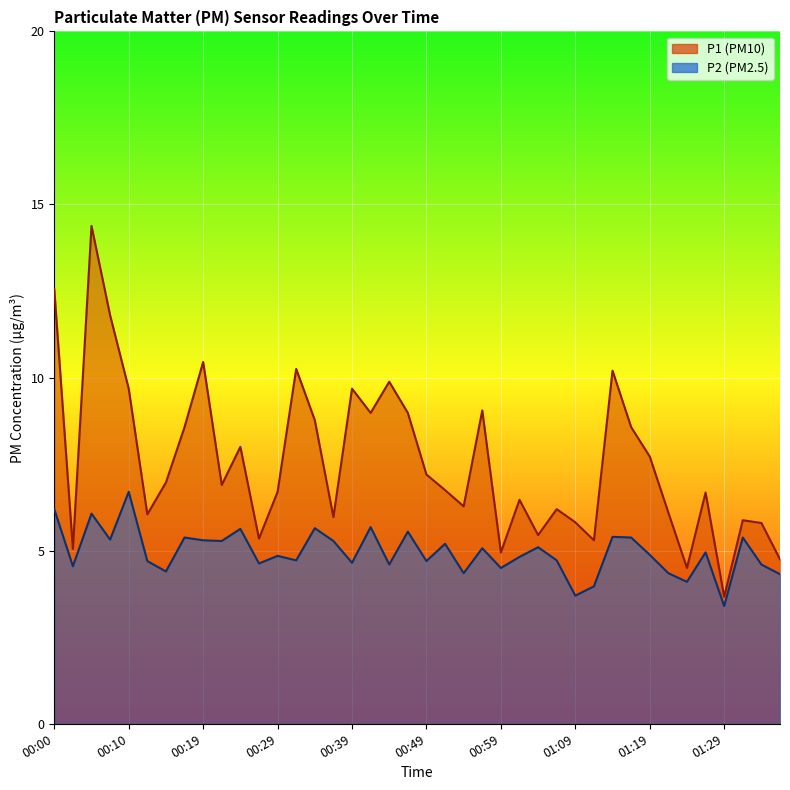

What are all the series names shown in the legend?

P1, P2